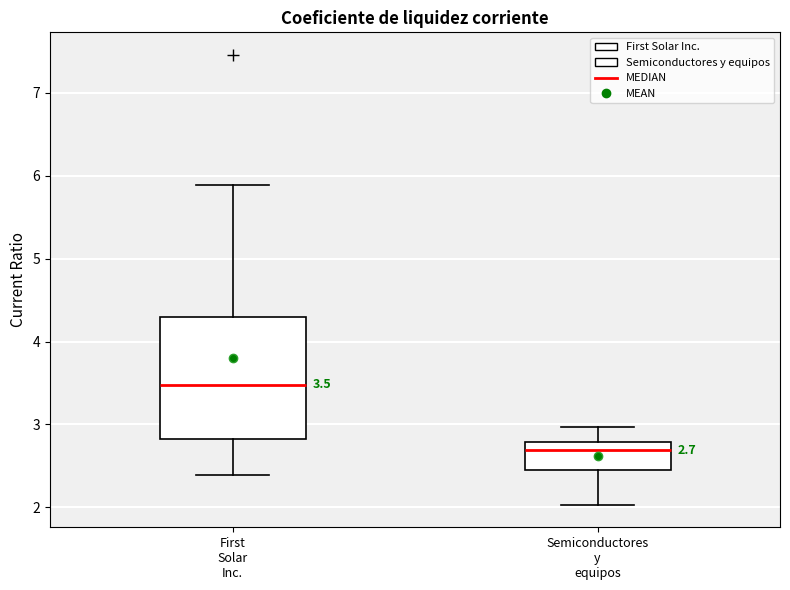

Which box's median line is the lowest?

Semiconductores y equipos